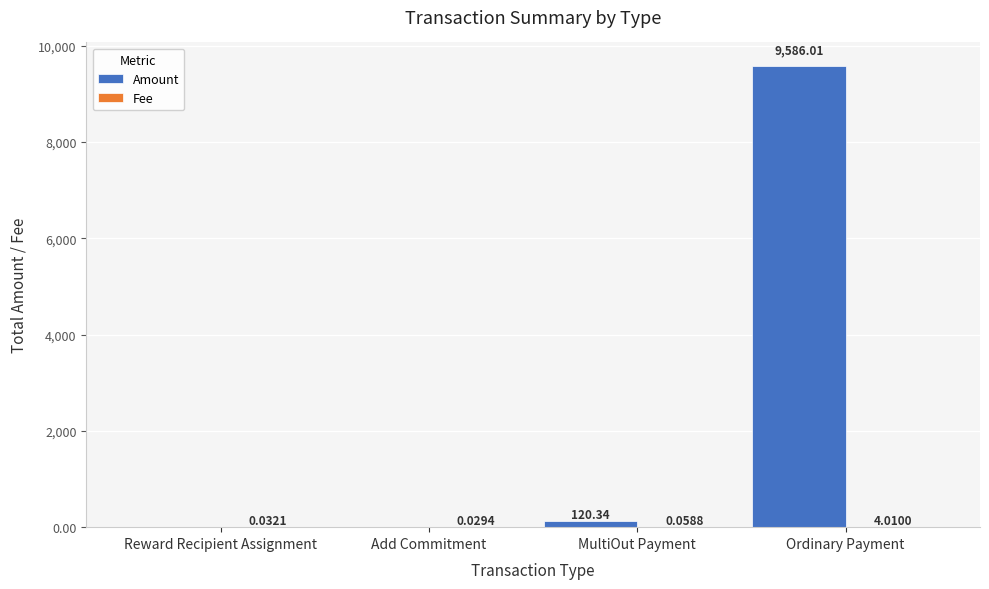

Which series has the largest total across all categories?

Amount